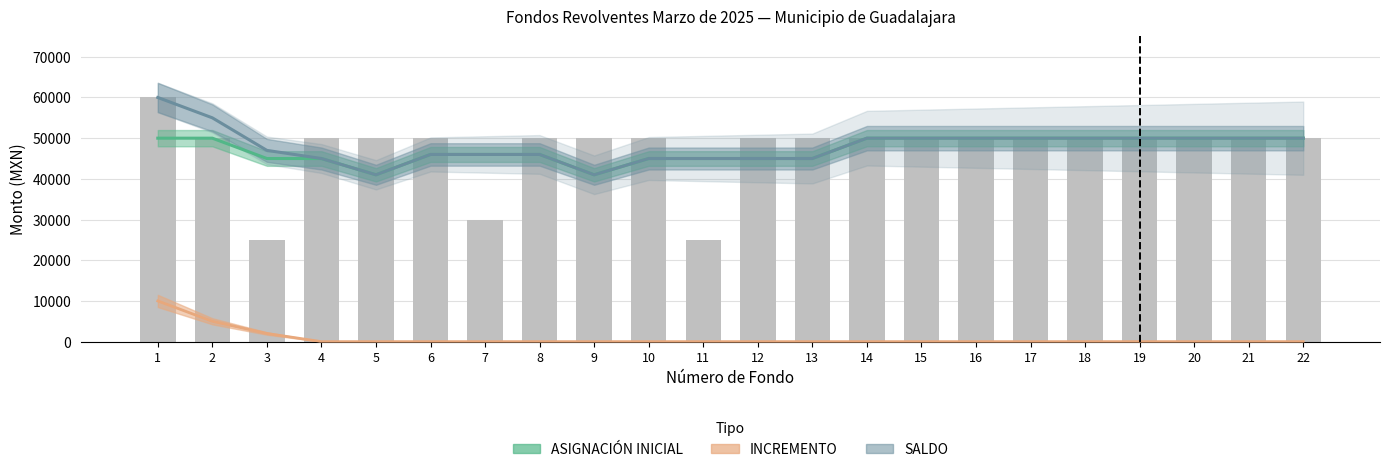

What is the maximum value for SALDO?

60000